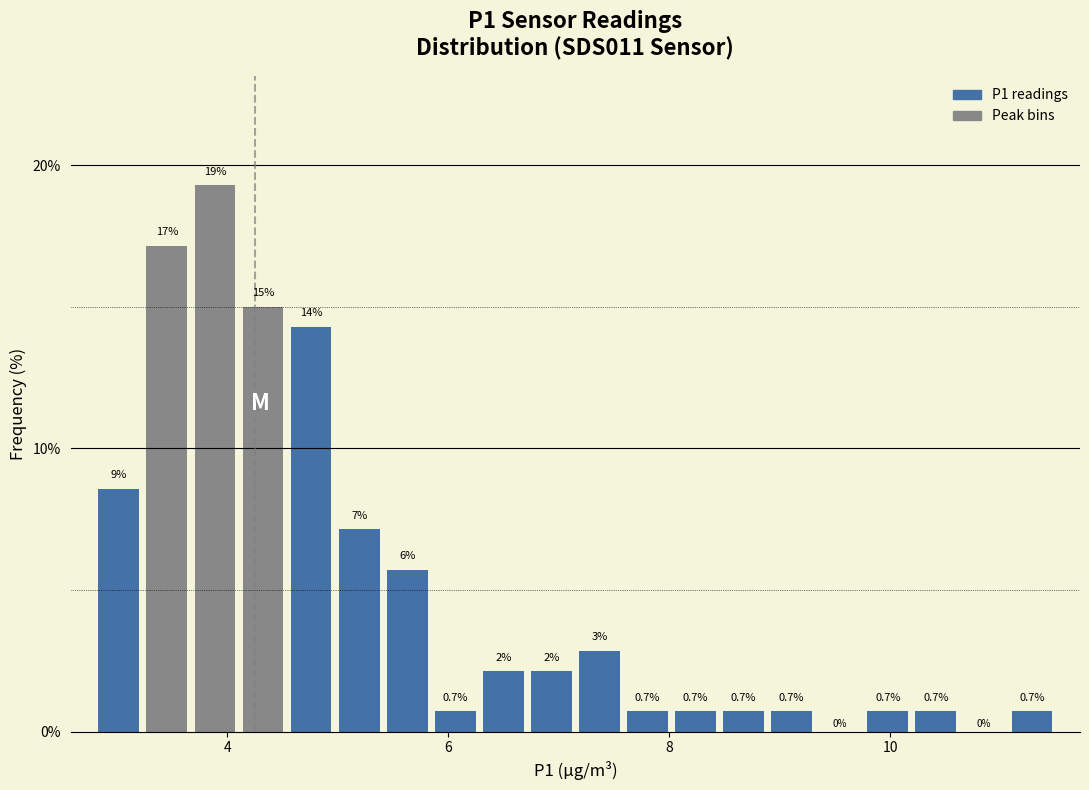

Around what value on the x-axis is the tallest bar? Give the approximate position of its centre, as read against the axis.

3.8